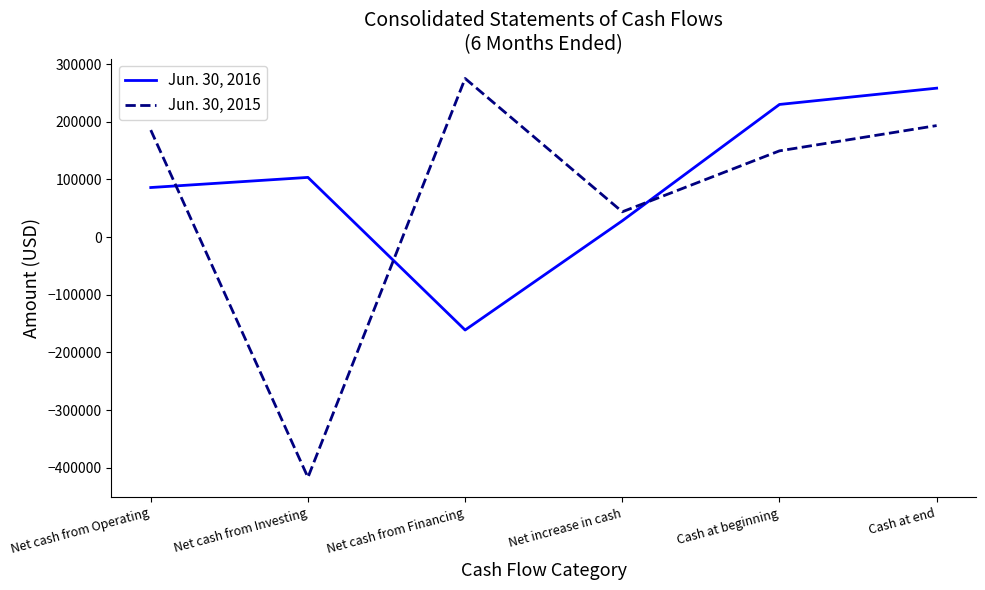

What is the maximum value shown in the chart?

274915